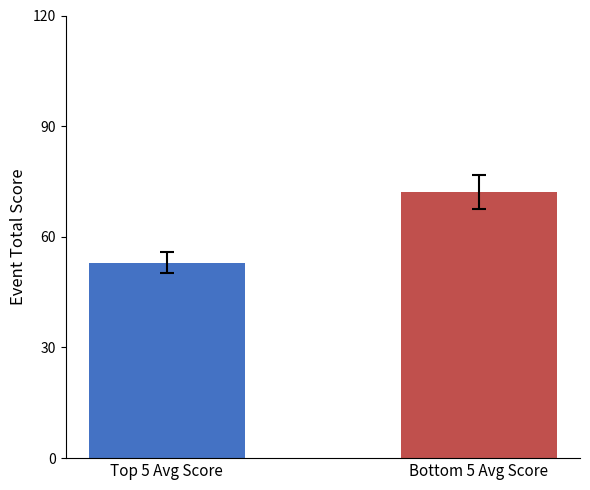

How many series are shown in this chart?

2